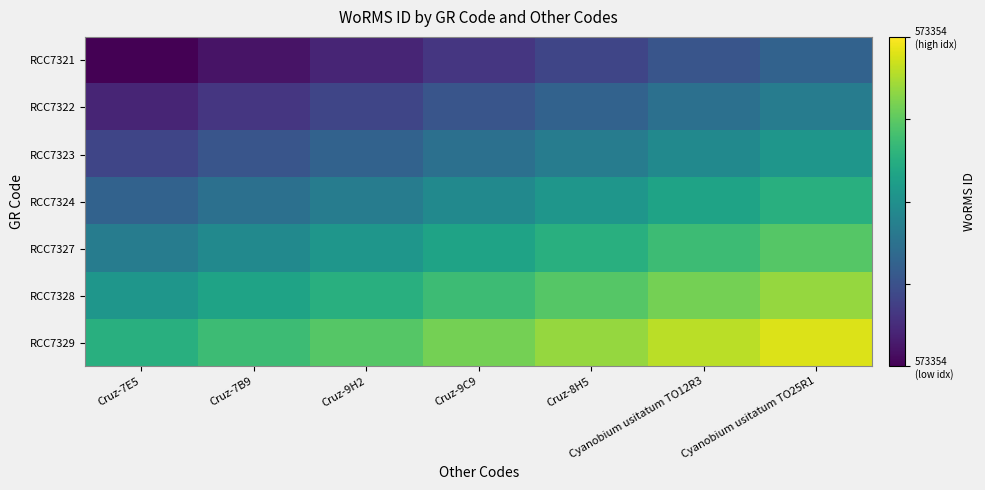

Reading left to right, what are all the values shown in this chart?

RCC7321: Cruz-7E5=0.0	Cruz-7B9=0.1	Cruz-9H2=0.1	Cruz-9C9=0.2	Cruz-8H5=0.2	Cyanobium usitatum TO12R3=0.3	Cyanobium usitatum TO25R1=0.3
RCC7322: Cruz-7E5=0.1	Cruz-7B9=0.2	Cruz-9H2=0.2	Cruz-9C9=0.3	Cruz-8H5=0.3	Cyanobium usitatum TO12R3=0.4	Cyanobium usitatum TO25R1=0.4
RCC7323: Cruz-7E5=0.2	Cruz-7B9=0.3	Cruz-9H2=0.3	Cruz-9C9=0.4	Cruz-8H5=0.4	Cyanobium usitatum TO12R3=0.5	Cyanobium usitatum TO25R1=0.5
RCC7324: Cruz-7E5=0.3	Cruz-7B9=0.4	Cruz-9H2=0.4	Cruz-9C9=0.5	Cruz-8H5=0.5	Cyanobium usitatum TO12R3=0.6	Cyanobium usitatum TO25R1=0.6
RCC7327: Cruz-7E5=0.4	Cruz-7B9=0.5	Cruz-9H2=0.5	Cruz-9C9=0.6	Cruz-8H5=0.6	Cyanobium usitatum TO12R3=0.7	Cyanobium usitatum TO25R1=0.7
RCC7328: Cruz-7E5=0.5	Cruz-7B9=0.6	Cruz-9H2=0.6	Cruz-9C9=0.7	Cruz-8H5=0.7	Cyanobium usitatum TO12R3=0.8	Cyanobium usitatum TO25R1=0.8
RCC7329: Cruz-7E5=0.6	Cruz-7B9=0.7	Cruz-9H2=0.7	Cruz-9C9=0.8	Cruz-8H5=0.8	Cyanobium usitatum TO12R3=0.9	Cyanobium usitatum TO25R1=0.9